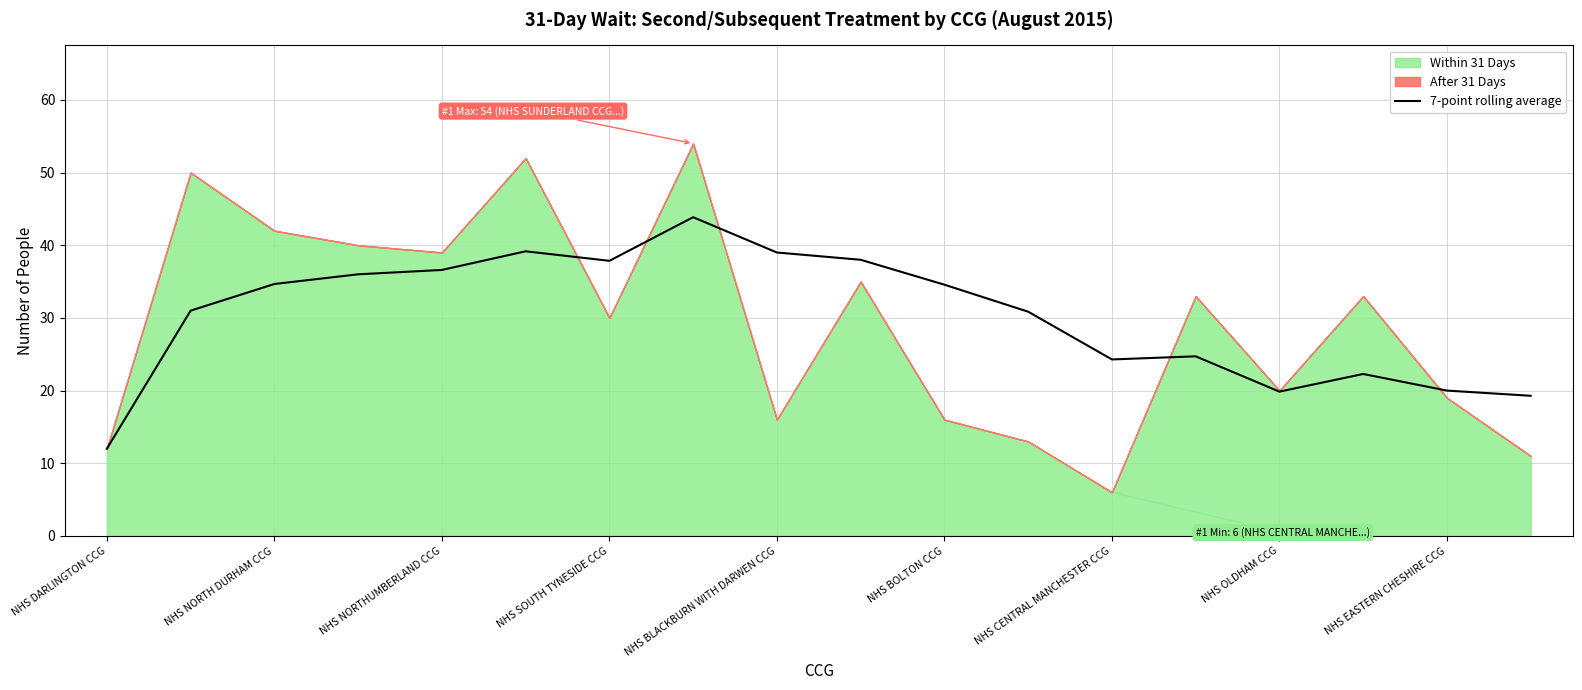

The 7-point rolling average series shows 13.5 at NHS BLACKBURN WITH DARWEN CCG. True or false?

False